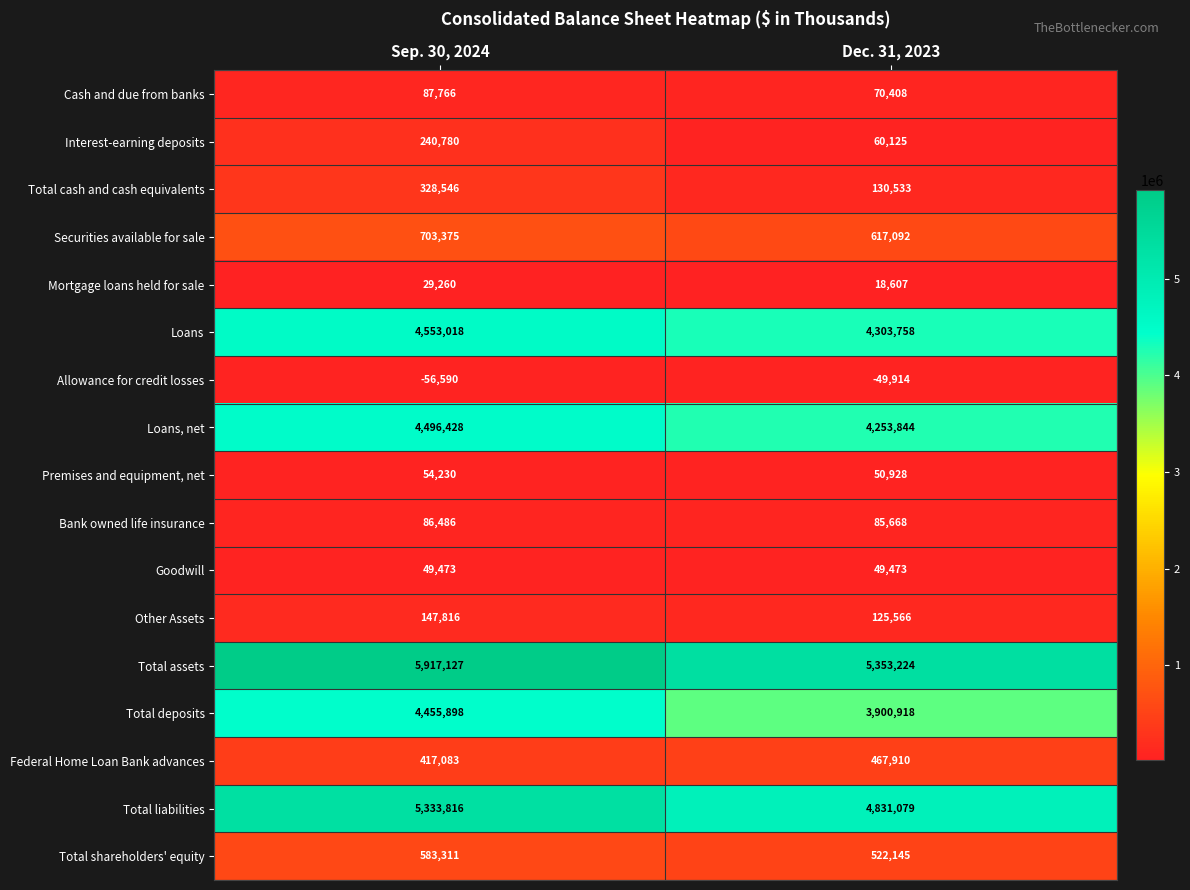

Which series has the widest spread of values?

Total assets